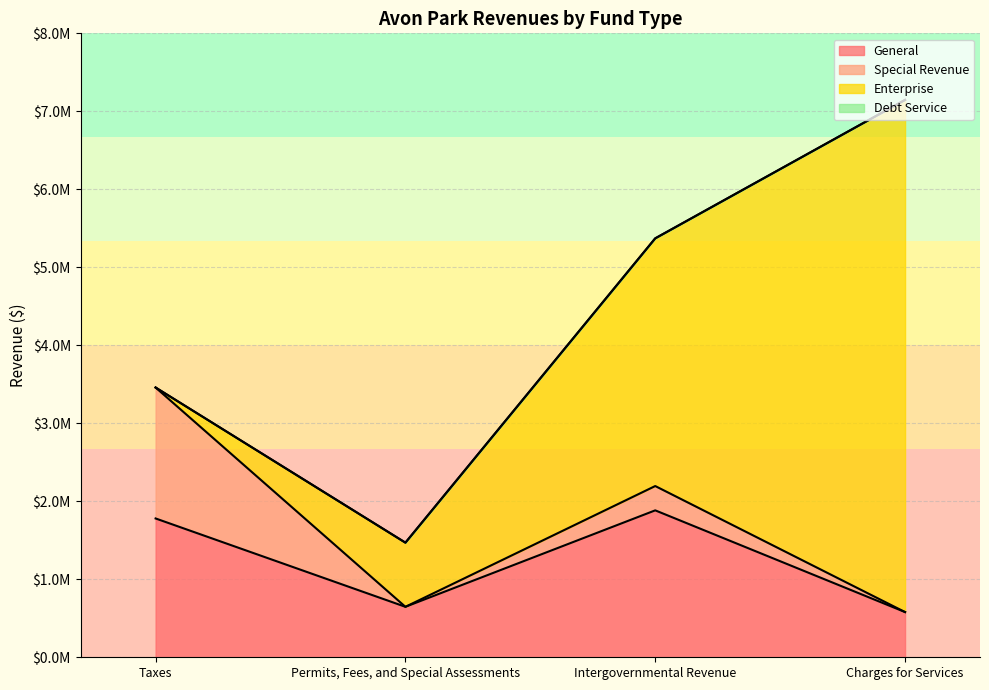

The Special Revenue series shows 1678823 at Taxes. True or false?

True